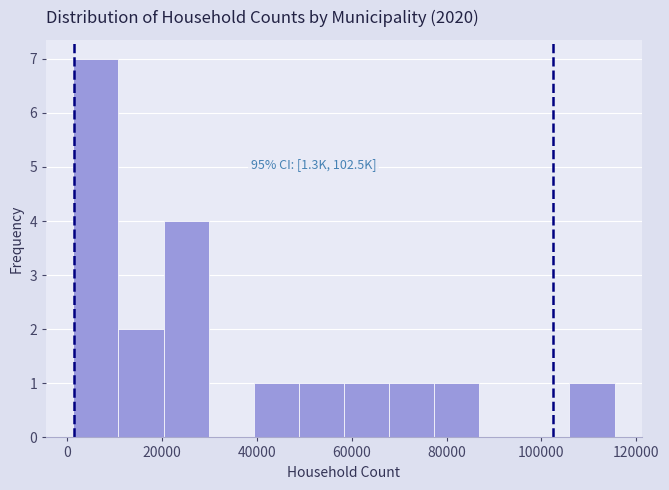

Over which range of the x-axis is the bar tallest?

2000 to 10000